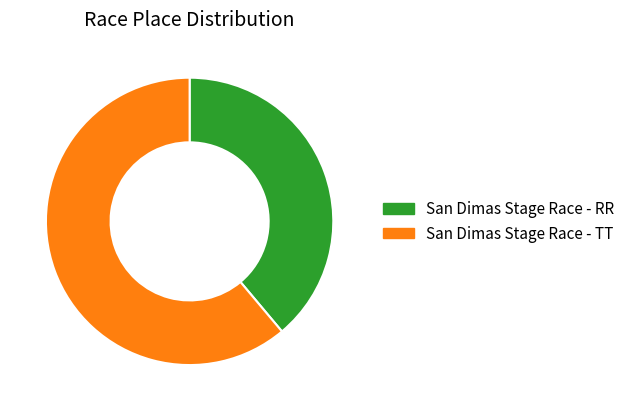

How many slices are in this pie chart?

2